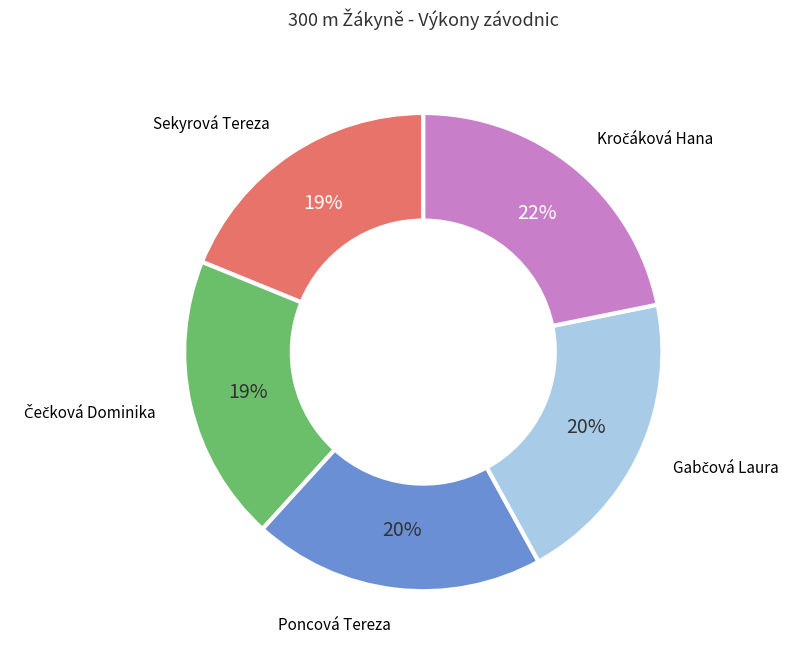

What percentage is the Poncová Tereza slice, to the nearest percent?

20%